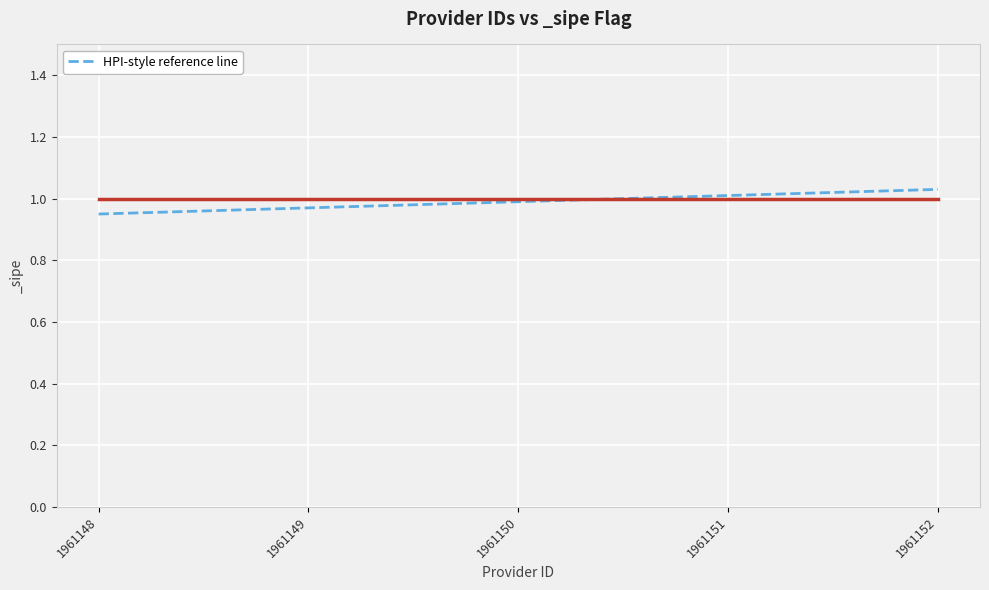

What is the sum of the values at 1961148 and 1961152?

2.0